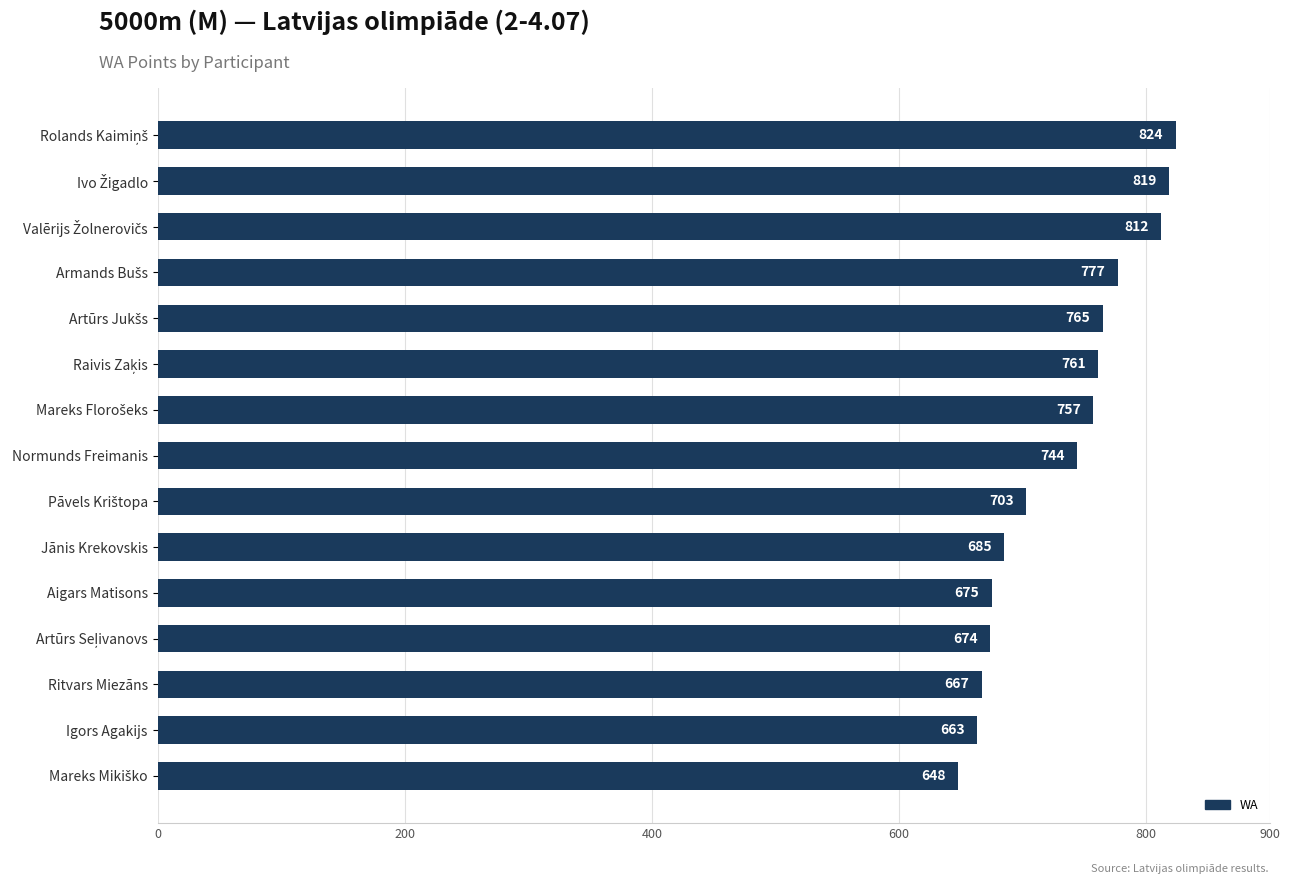

What is the smallest value displayed?

648